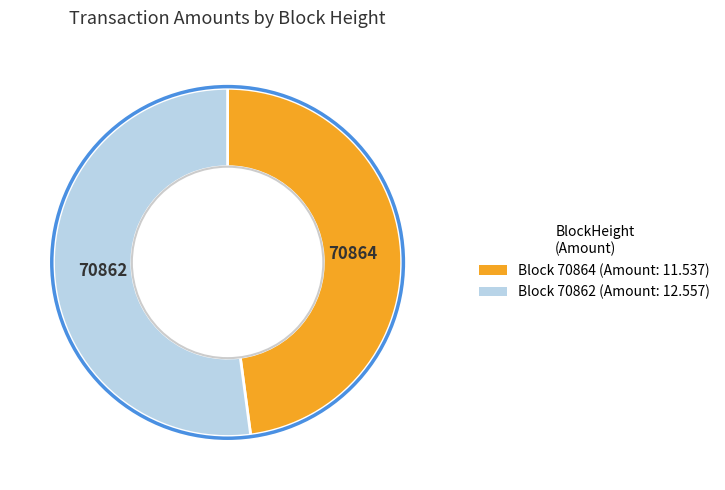

Does any single category account for the majority?

Yes